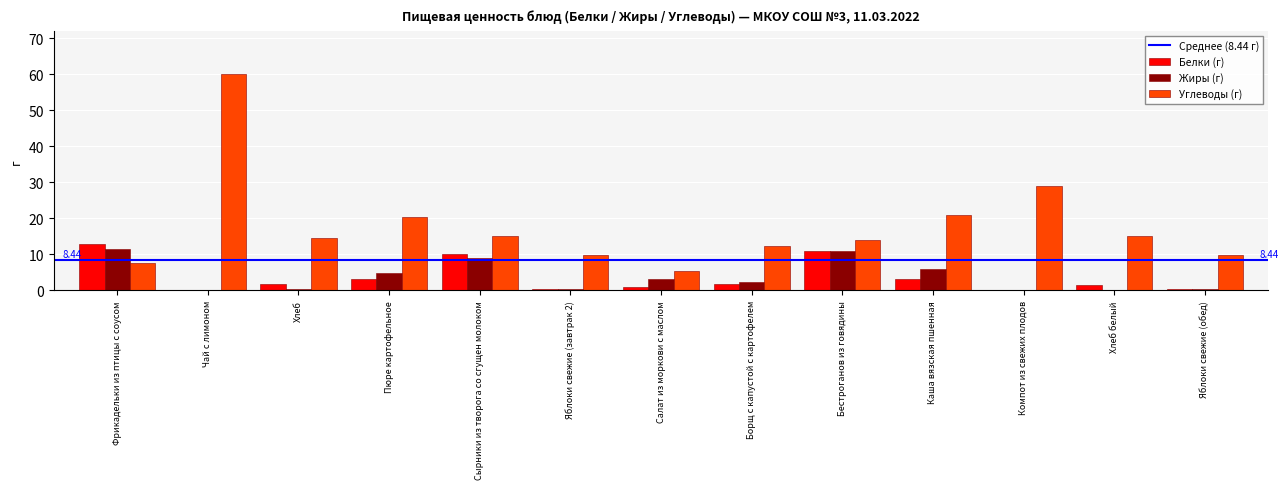

Which category has the highest value across all series?

Чай с лимоном